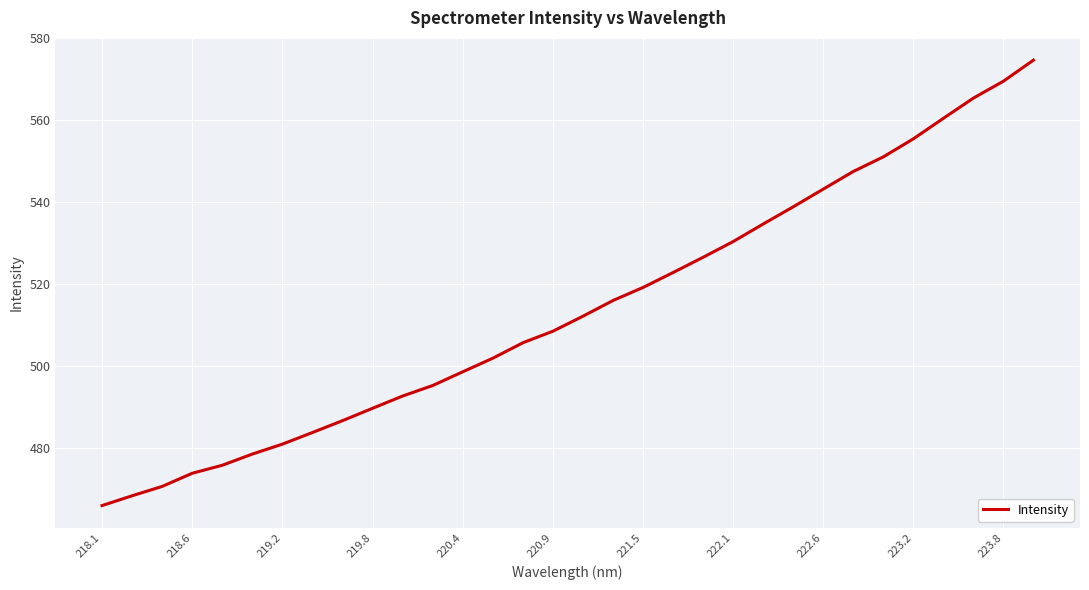

What is the difference between the maximum and minimum values?

108.6